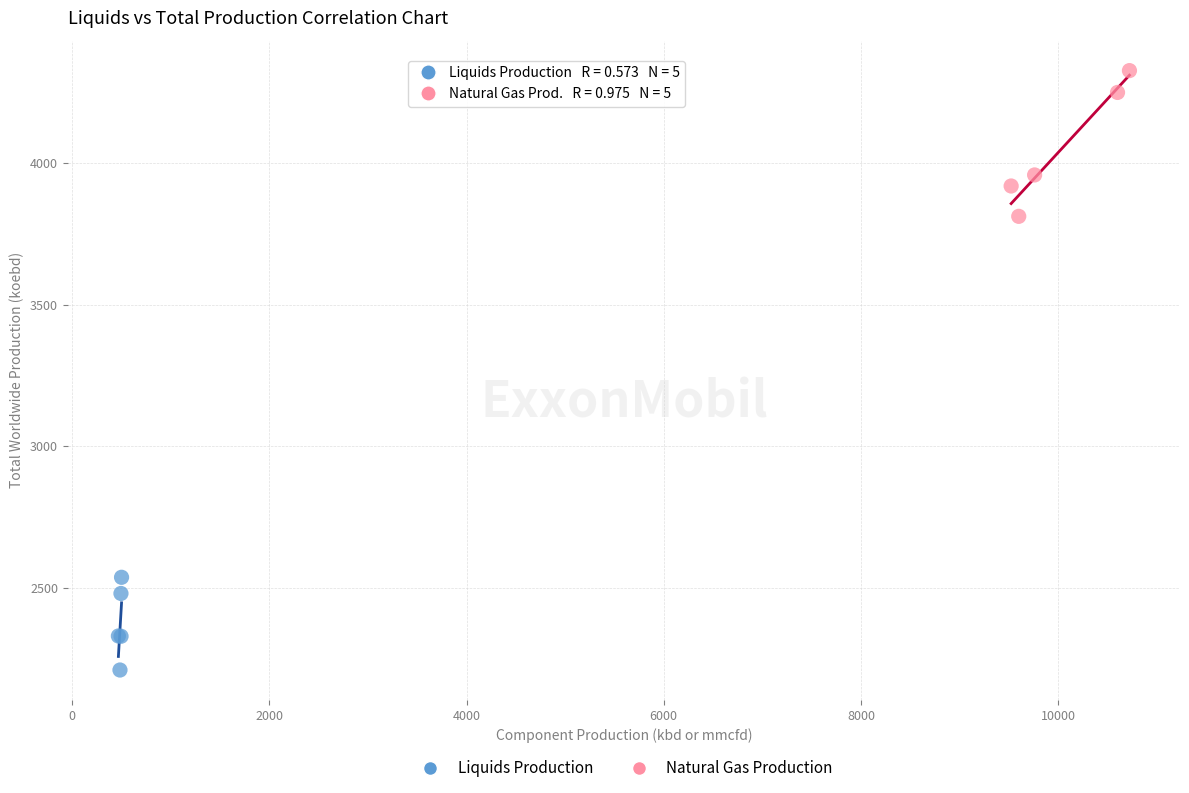

Which series contains the highest Y value?

Natural Gas Production